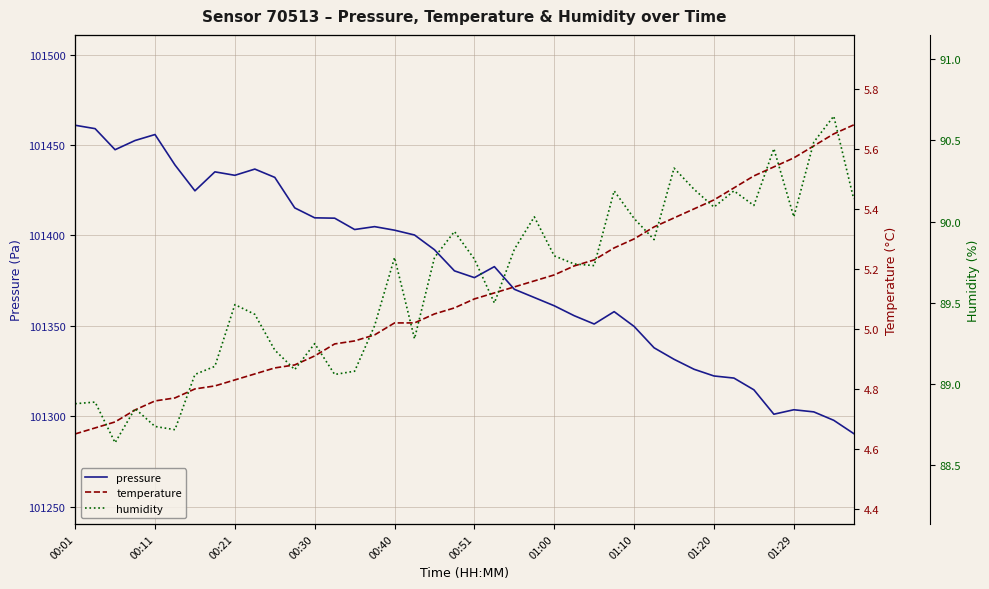

How many values in the humidity series are below 89?

6